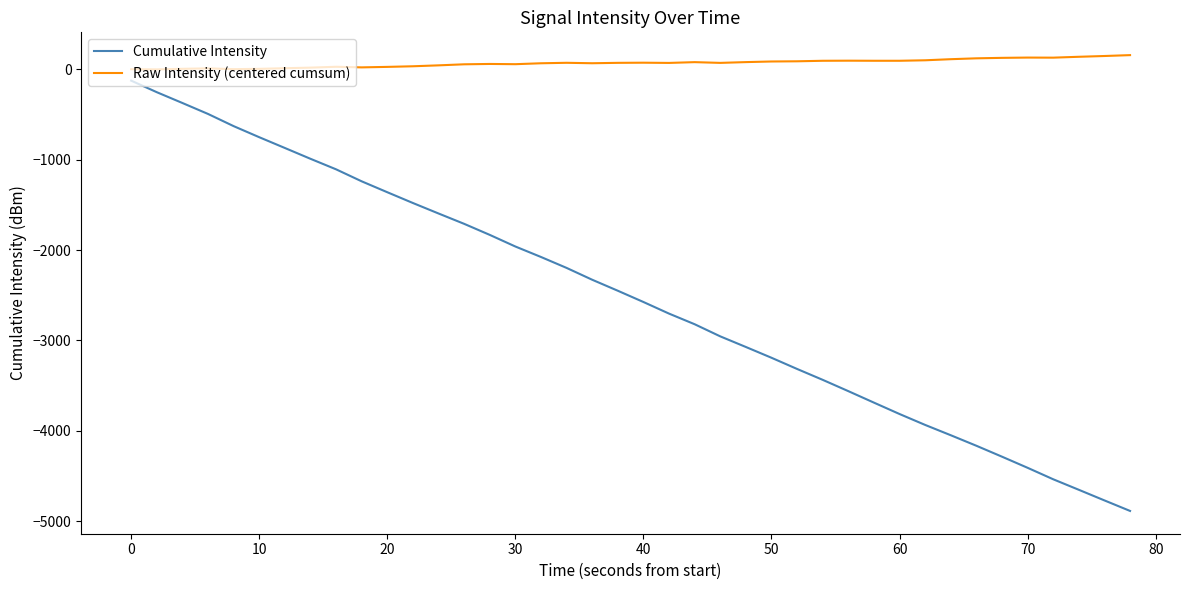

What are all the series names shown in the legend?

Cumulative Intensity, Raw Intensity (centered cumsum)